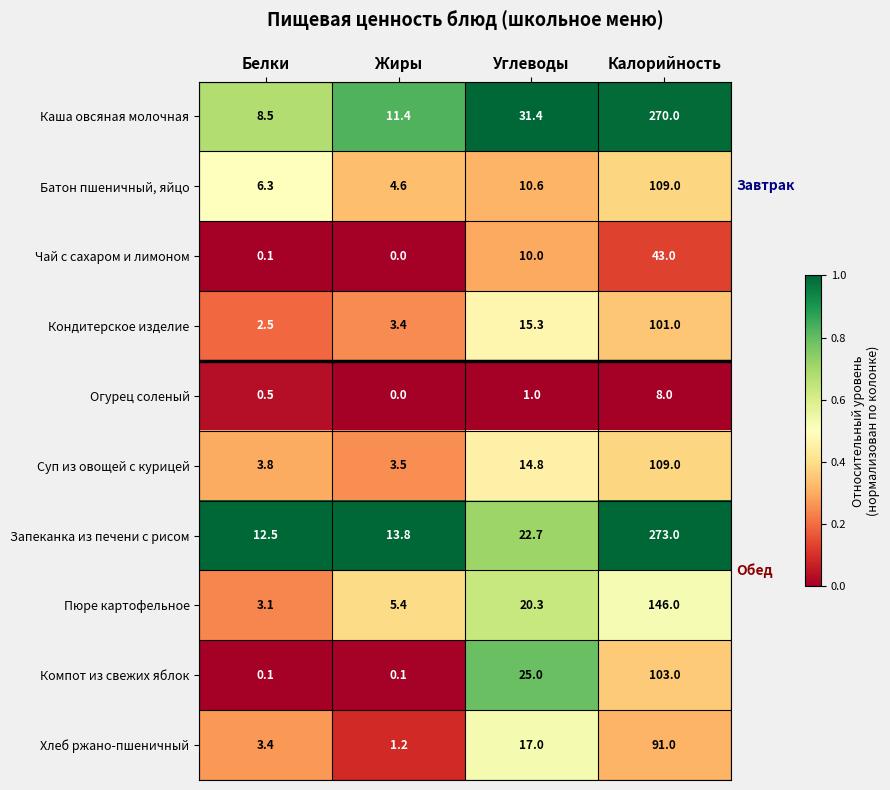

List the labels in order of Хлеб ржано-пшеничный value, smallest first.

Жиры, Белки, Углеводы, Калорийность